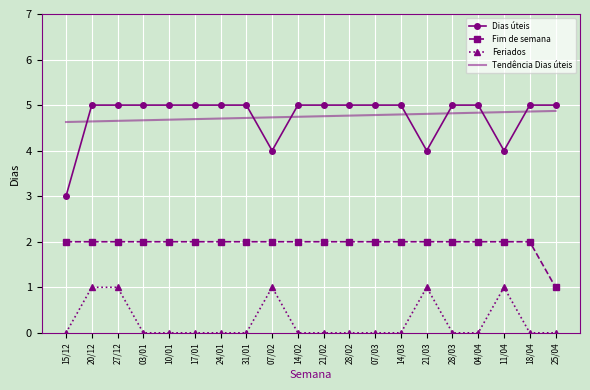

What is the difference between the highest and lowest values at 04/04?

5.0